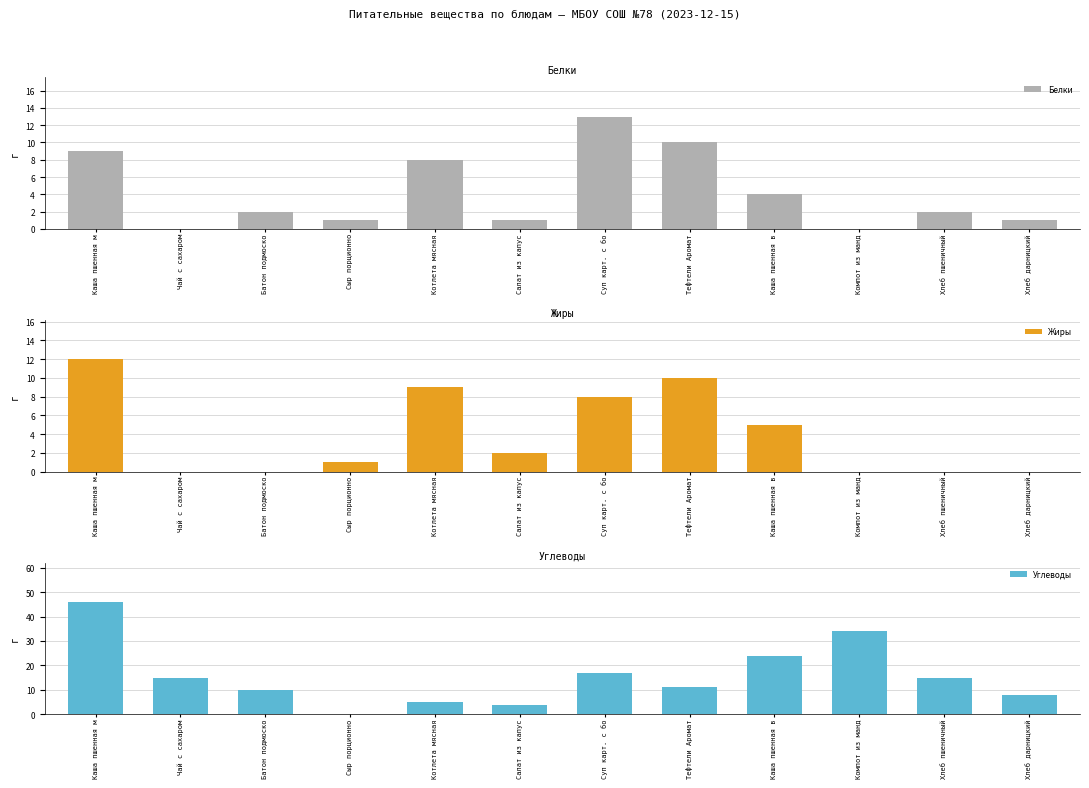

What is the sum of all Белки values?

51